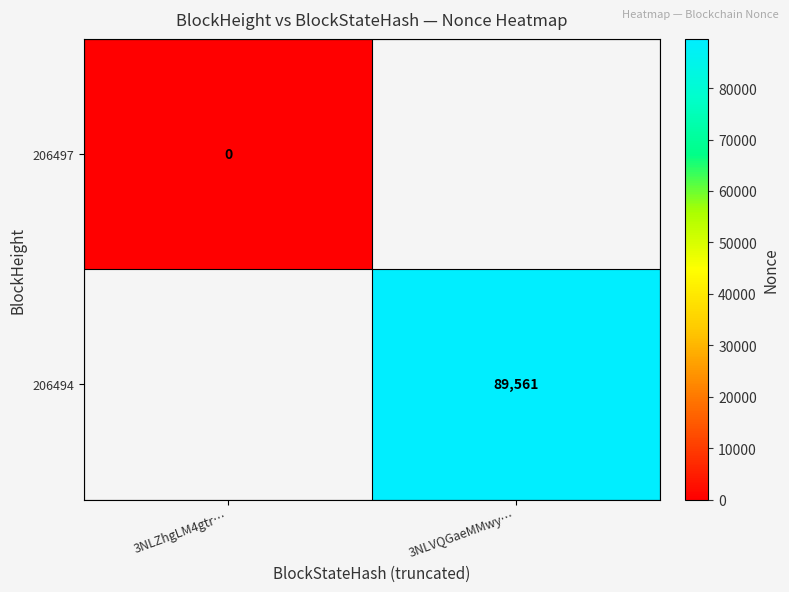

Which category has the lowest value across all series?

3NLZhgLM4gtr…